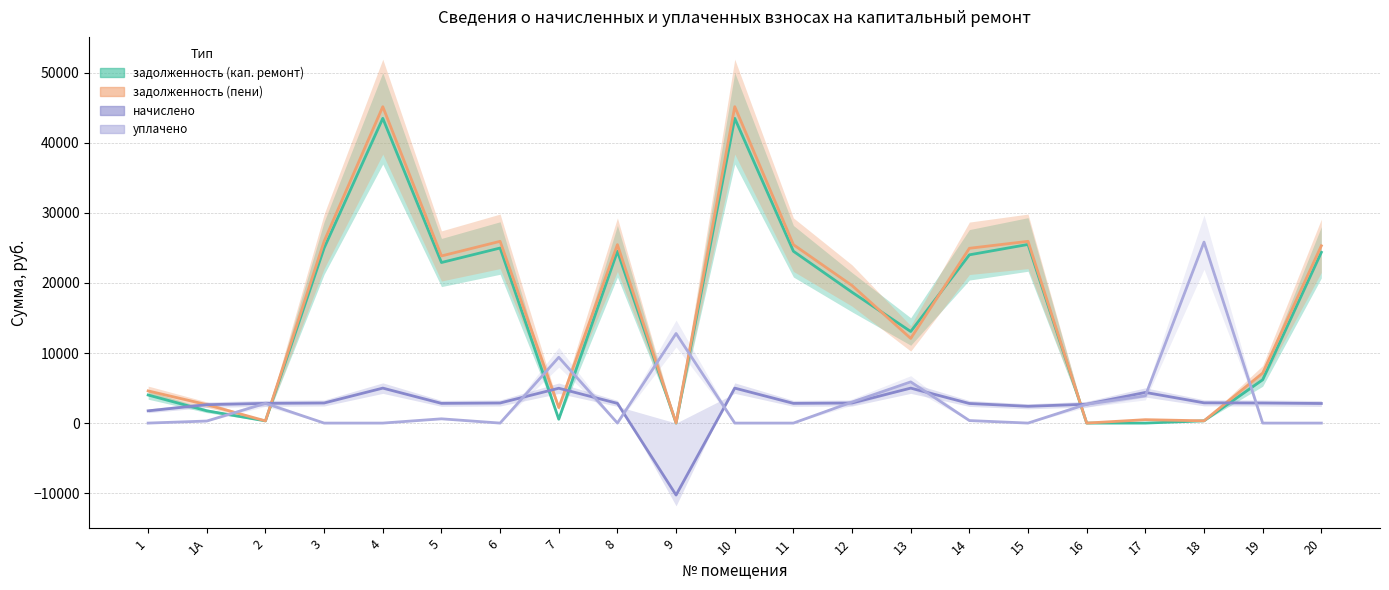

After their last crossing, which series has the higher values: задолженность (кап. ремонт) or задолженность (пени)?

задолженность (пени)